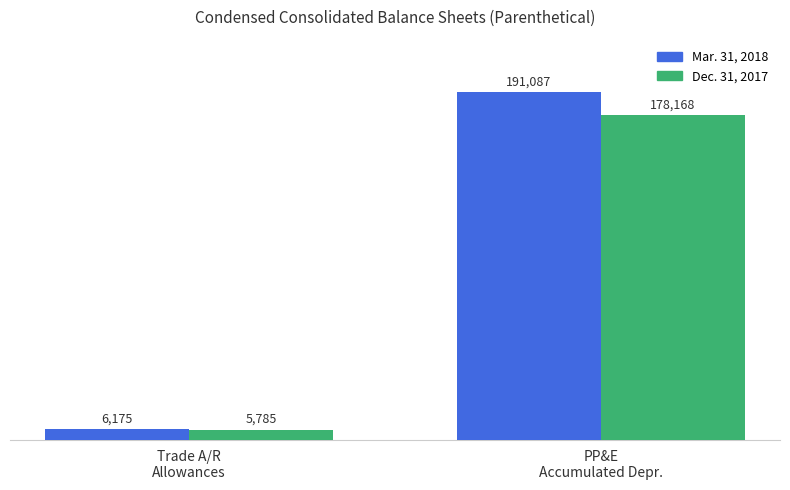

At how many categories does at least one series exceed 15337?

1